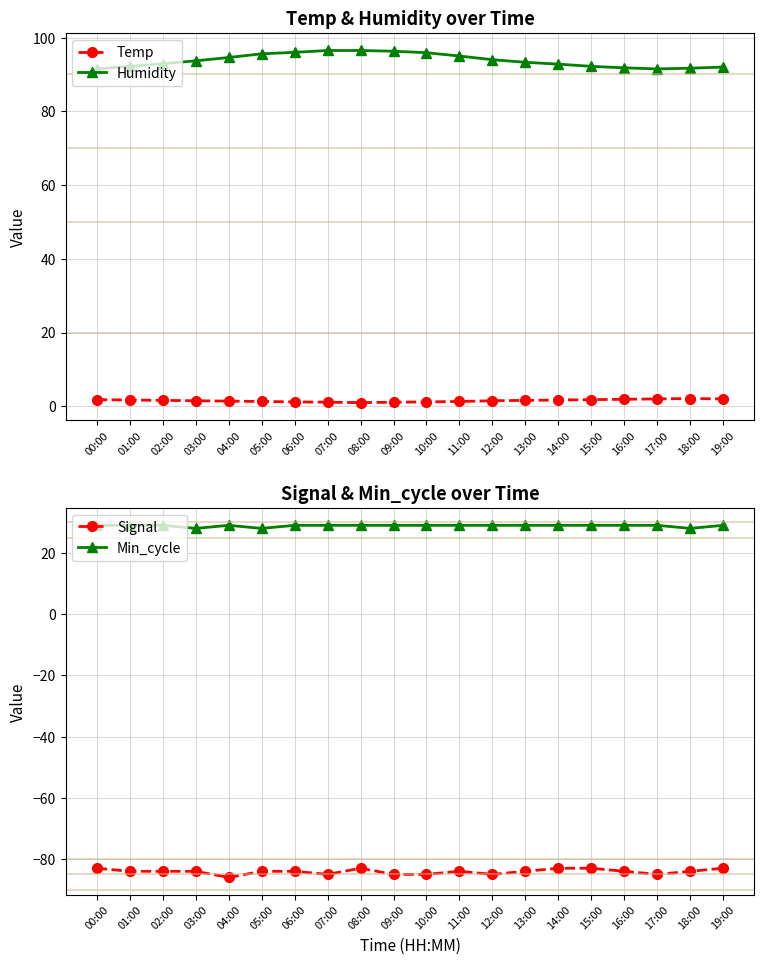

True or false: Signal and Temp cross at least once.

False